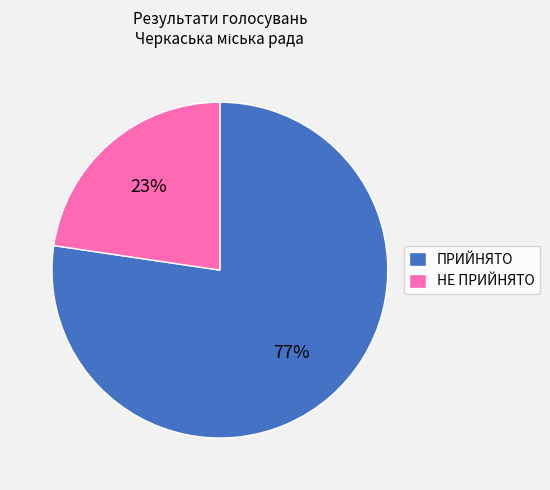

To the nearest percent, what is the combined percentage of НЕ ПРИЙНЯТО and ПРИЙНЯТО?

100%